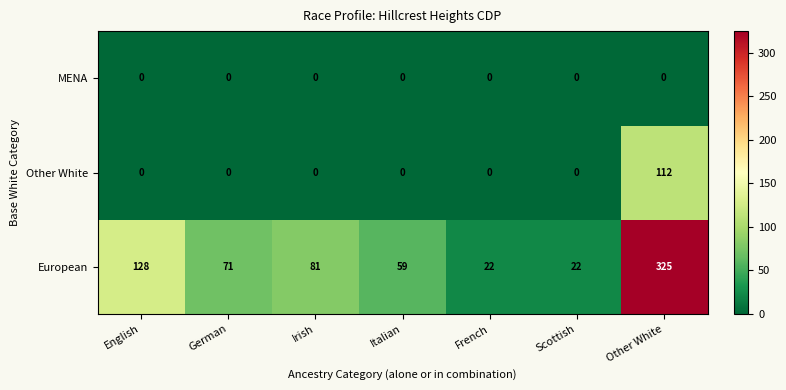

True or false: Other White has a value of 77 at English.

False